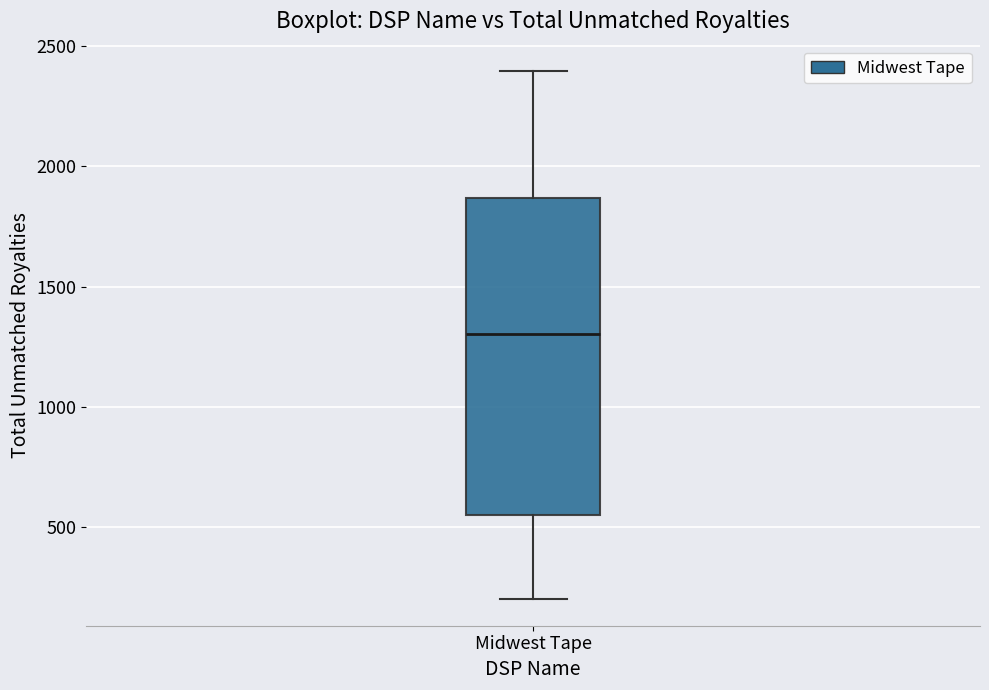

Where does the median line of the box for Midwest Tape sit on the y-axis? The values are not printed on the chart, so give them approximately, as read against the axis.

1300